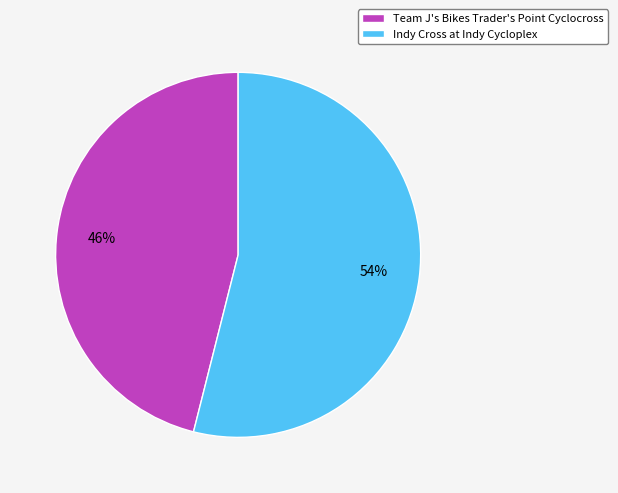

True or false: Team J's Bikes Trader's Point Cyclocross accounts for 32% of the total.

False